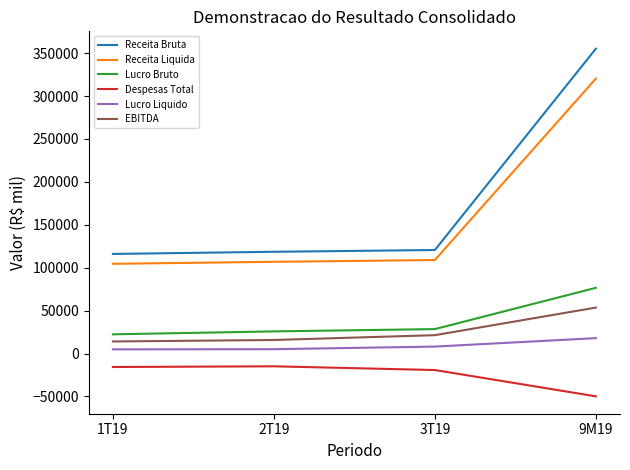

At which category is the sum across all series the highest?

9M19